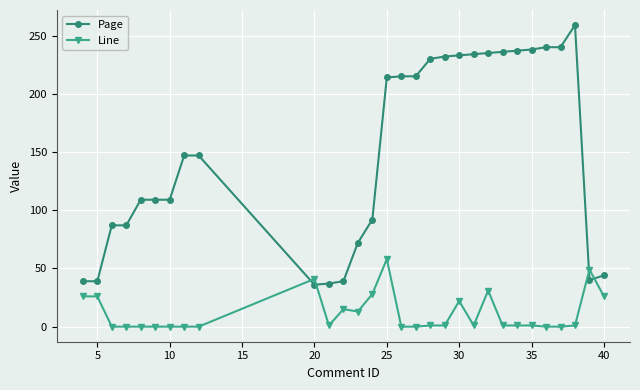

Which series has the largest total across all categories?

Page